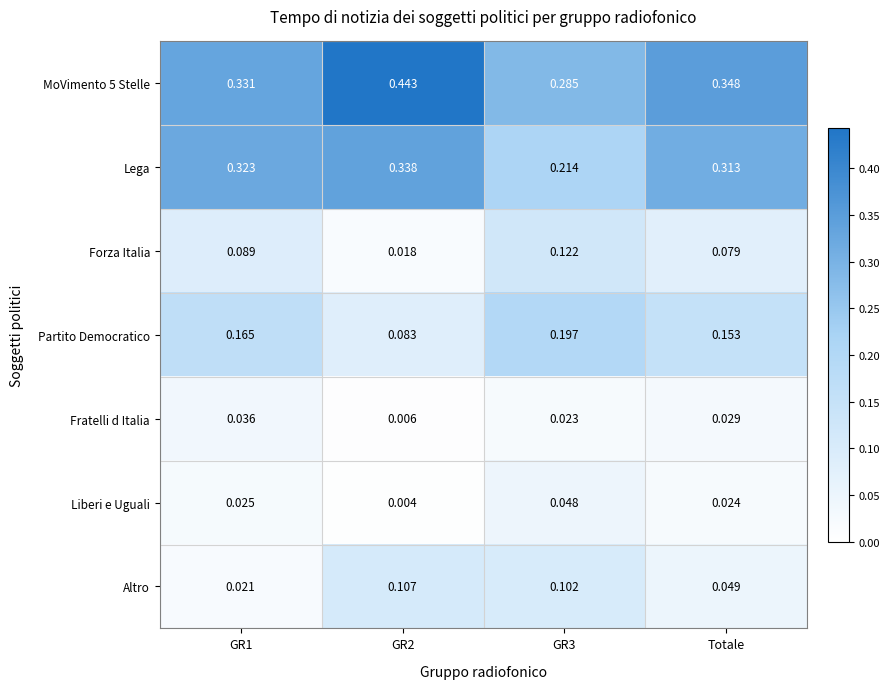

How many data points does each series have?

4